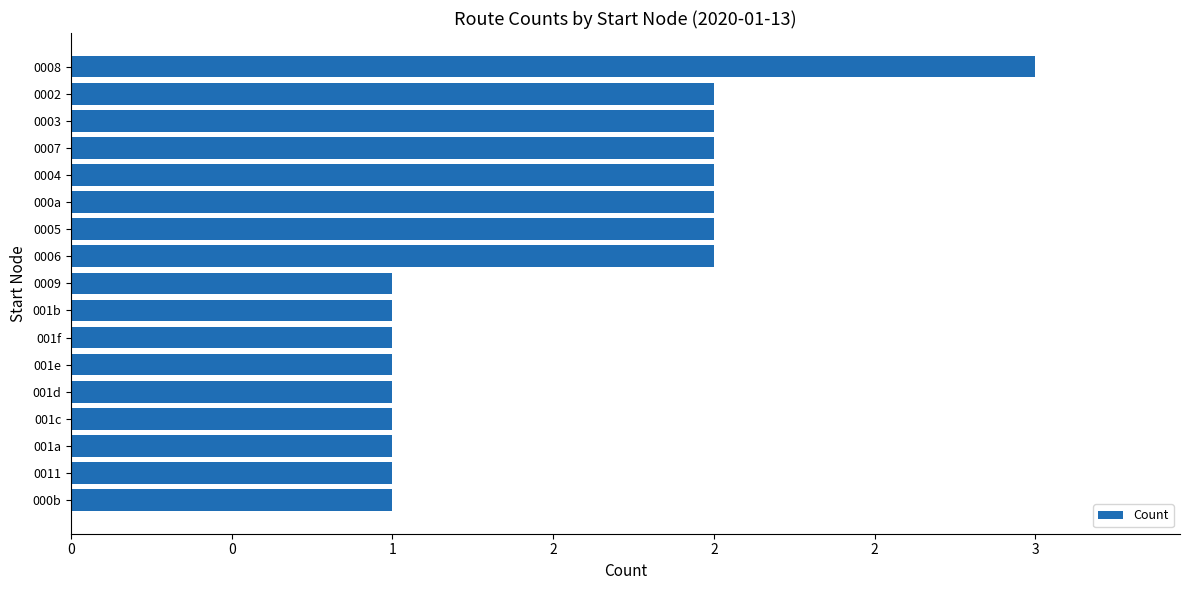

Are the bars horizontal?

Yes